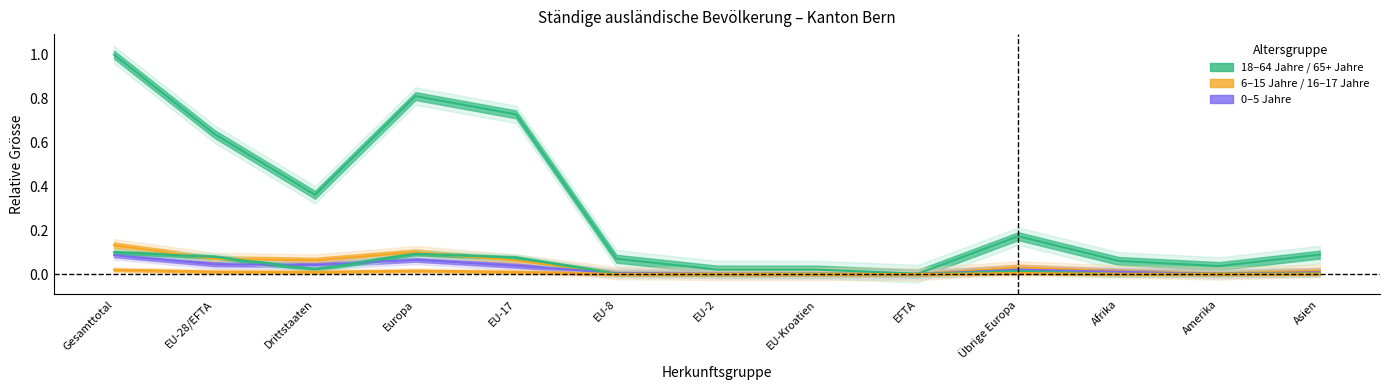

How many lines are shown in the chart?

5